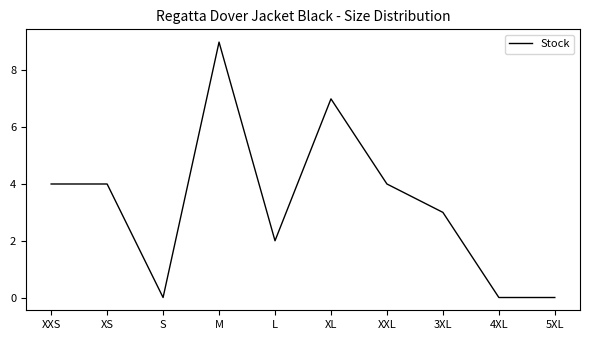

Between S and XXL, which is larger?

XXL